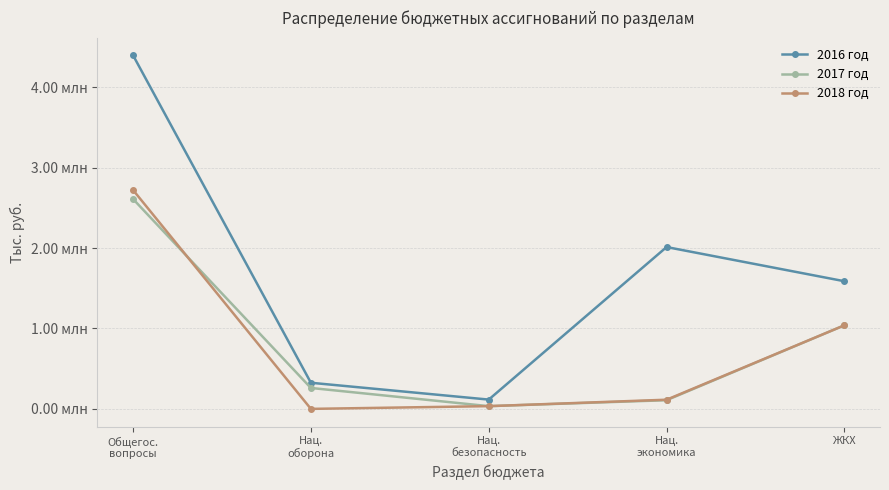

Is this an area chart (filled region under the line)?

No